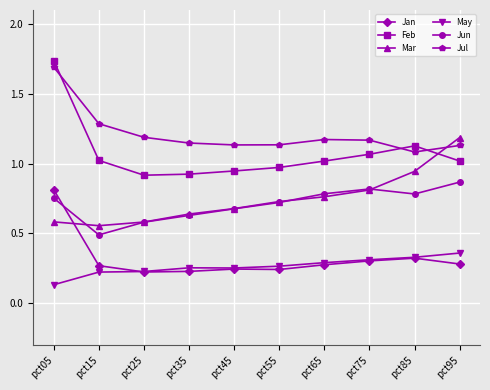

The value of Jan at pct65 is 0.3. True or false?

True